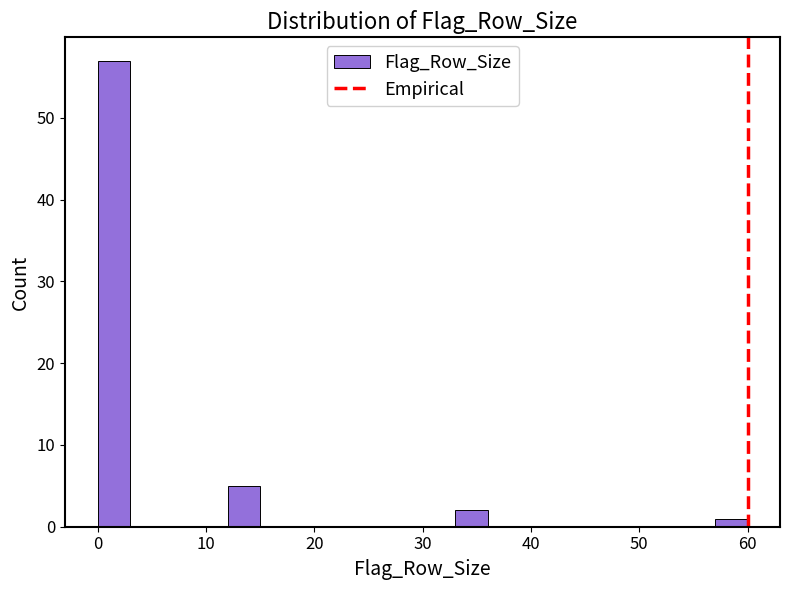

Around what value on the x-axis is the tallest bar? Give the approximate position of its centre, as read against the axis.

2